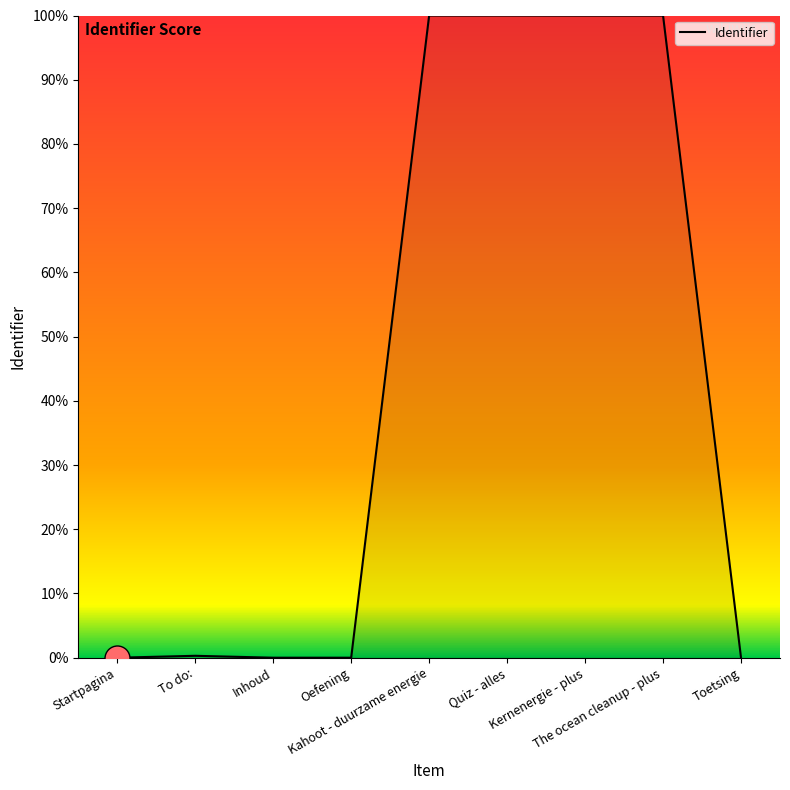

What is the greatest value displayed?

100.0